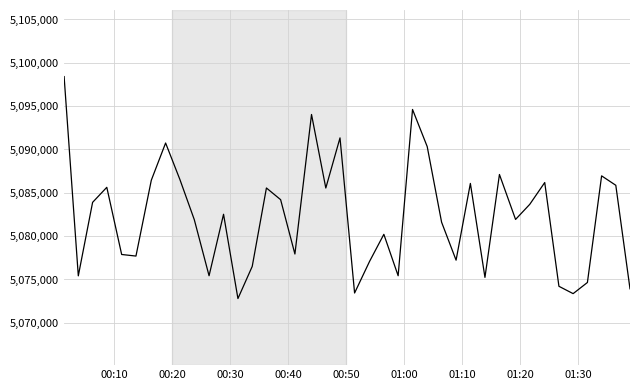

What is the average value?

5082242